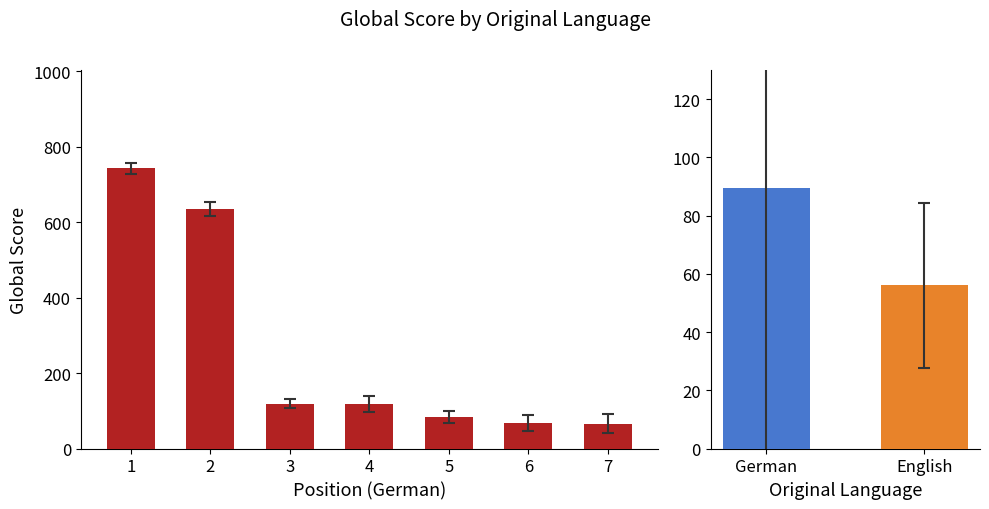

What is the sum of all values?

1833